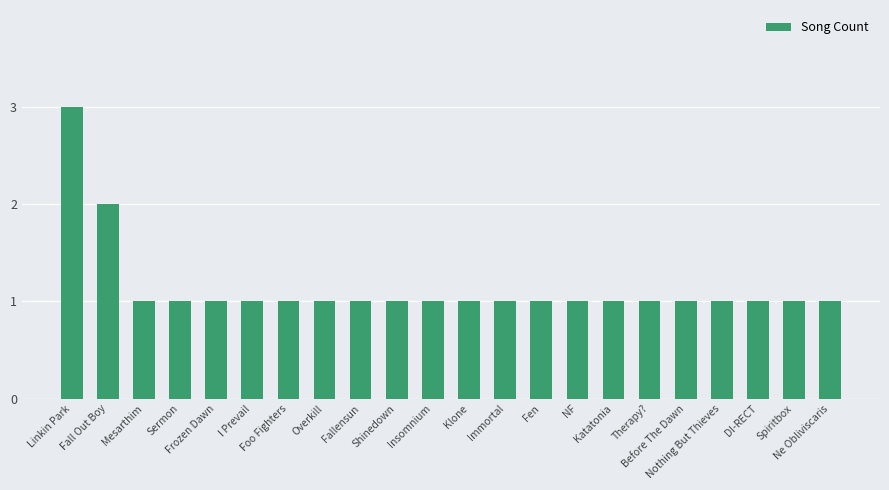

How many categories are shown in the chart?

22